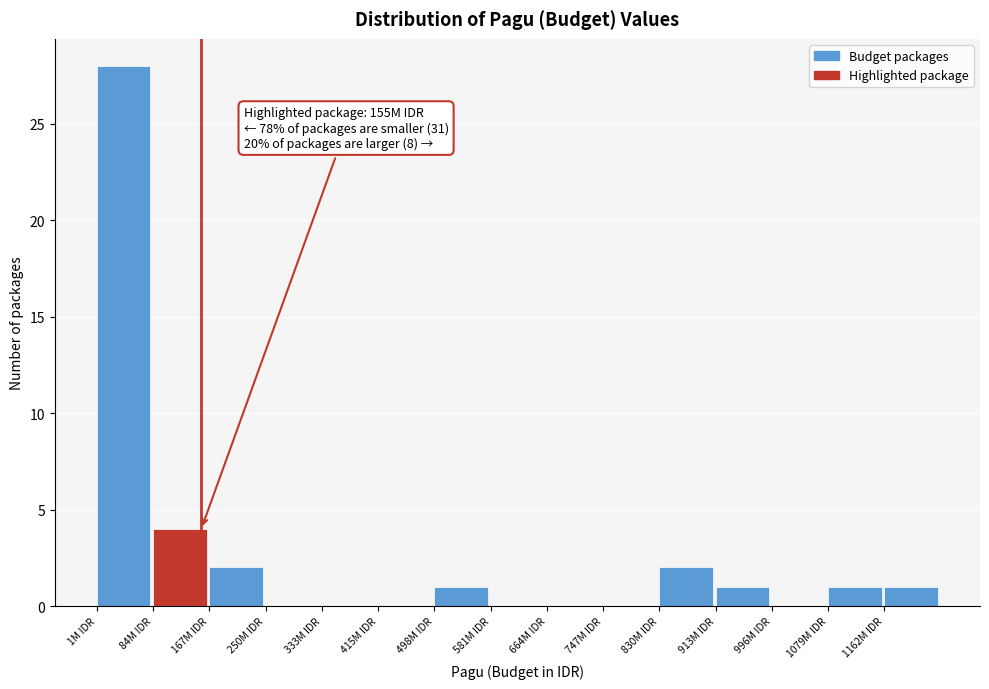

Reading right to left, transcribe all the data shown in this chart.

1162M IDR=1	1079M IDR=1	996M IDR=0	913M IDR=1	830M IDR=2	747M IDR=0	664M IDR=0	581M IDR=0	498M IDR=1	415M IDR=0	333M IDR=0	250M IDR=0	167M IDR=2	84M IDR=4	1M IDR=28